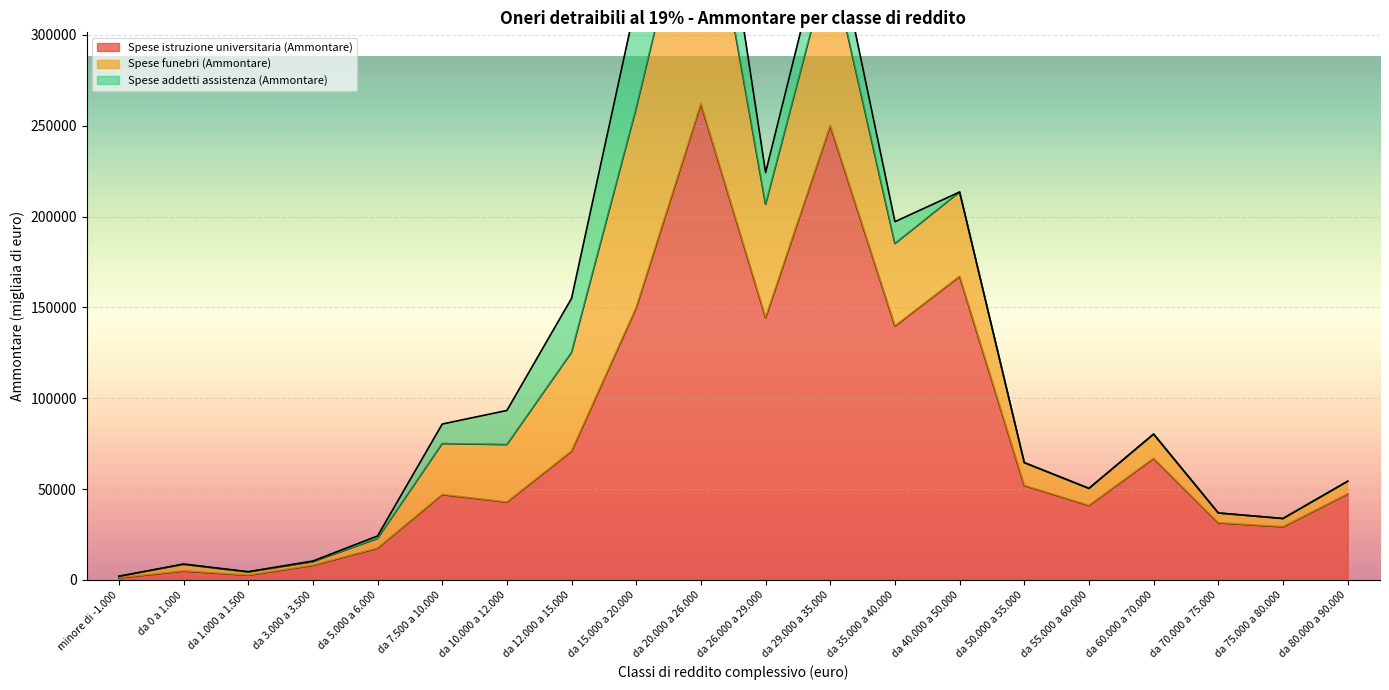

What is the average value of the Spese addetti assistenza (Ammontare) series?

11276